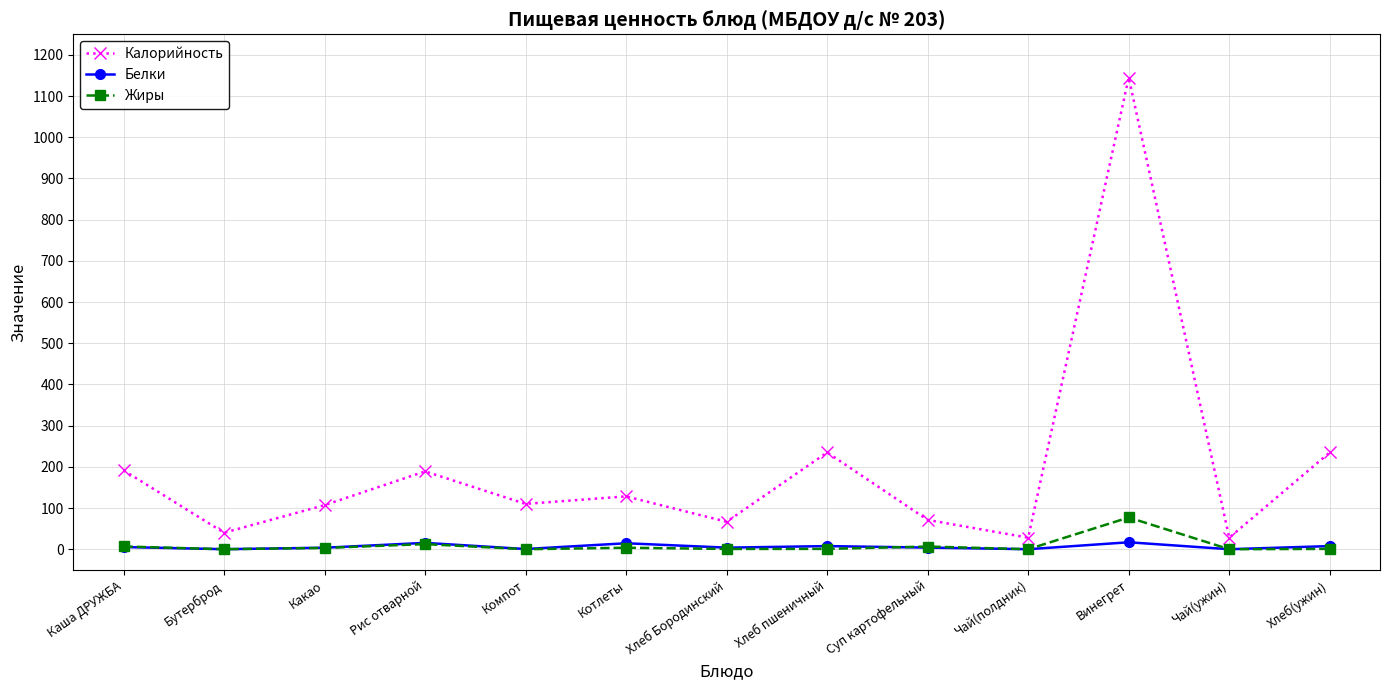

What is the highest value of the Калорийность series?

1145.0